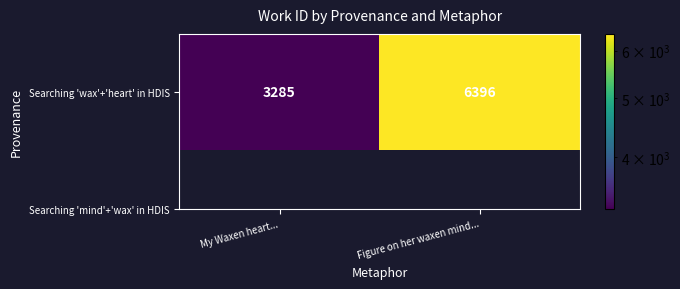

What is the average value?

4840